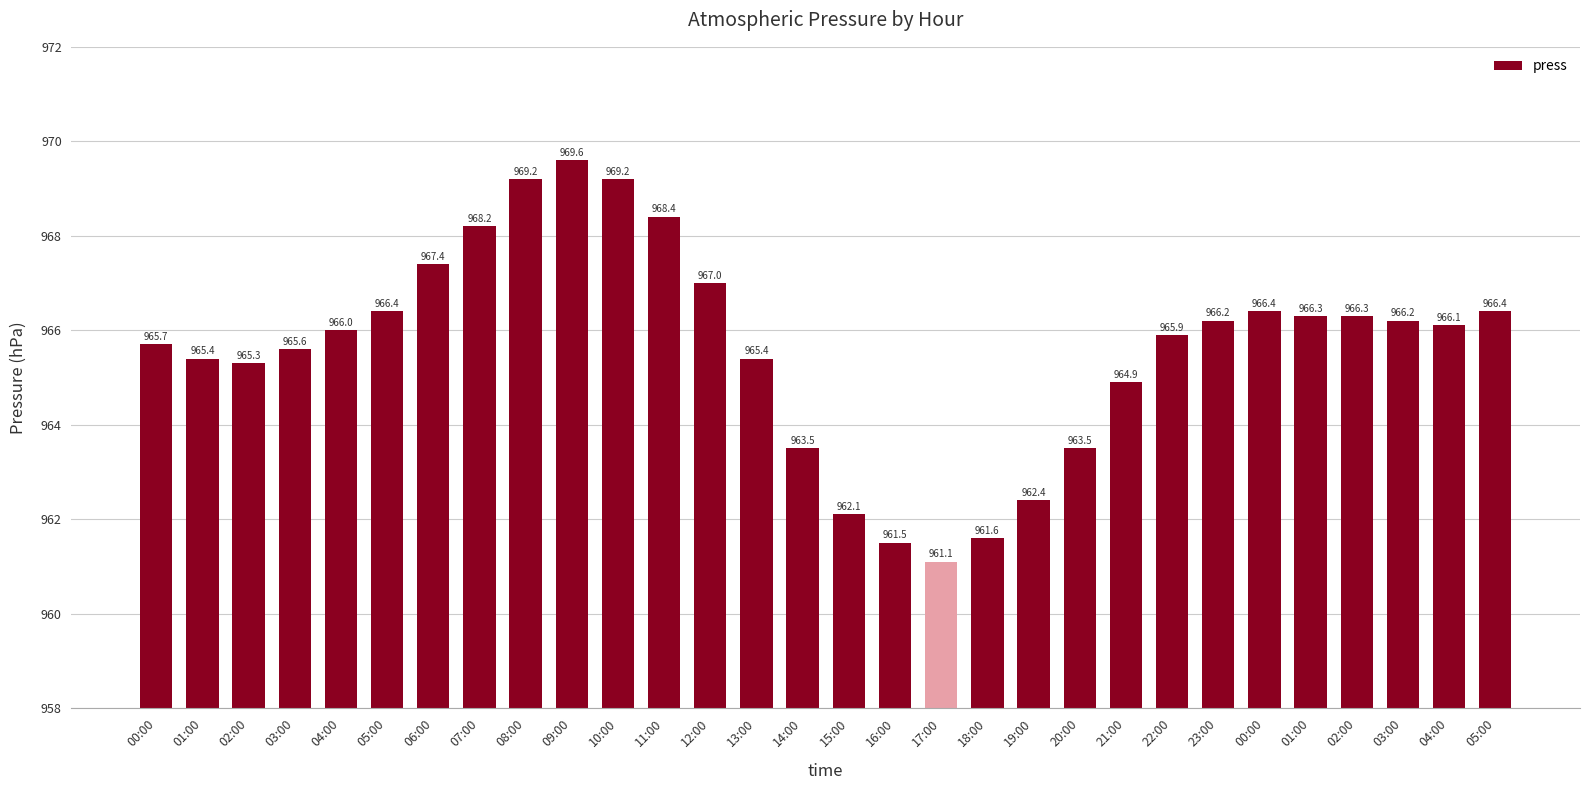

Rank the categories by value from lowest to highest.

17:00, 16:00, 18:00, 15:00, 19:00, 14:00, 20:00, 21:00, 02:00, 01:00, 13:00, 03:00, 00:00, 22:00, 04:00, 04:00, 23:00, 03:00, 01:00, 02:00, 05:00, 00:00, 05:00, 12:00, 06:00, 07:00, 11:00, 08:00, 10:00, 09:00